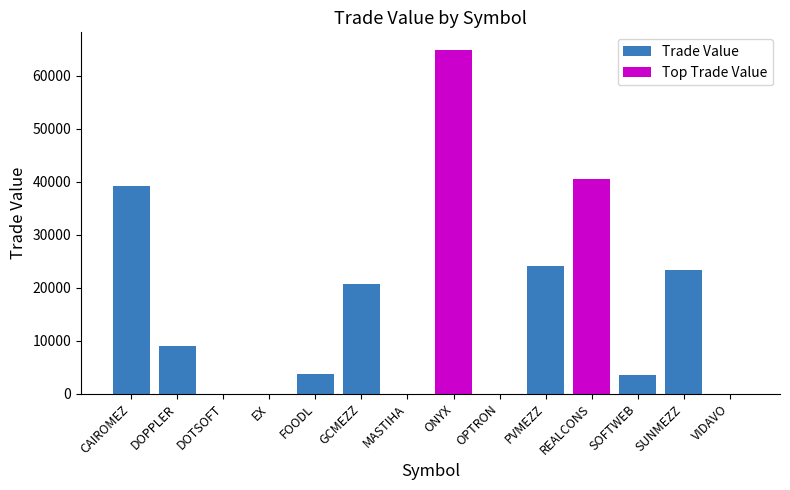

Is it true that the value at SOFTWEB is 3503.3?

True